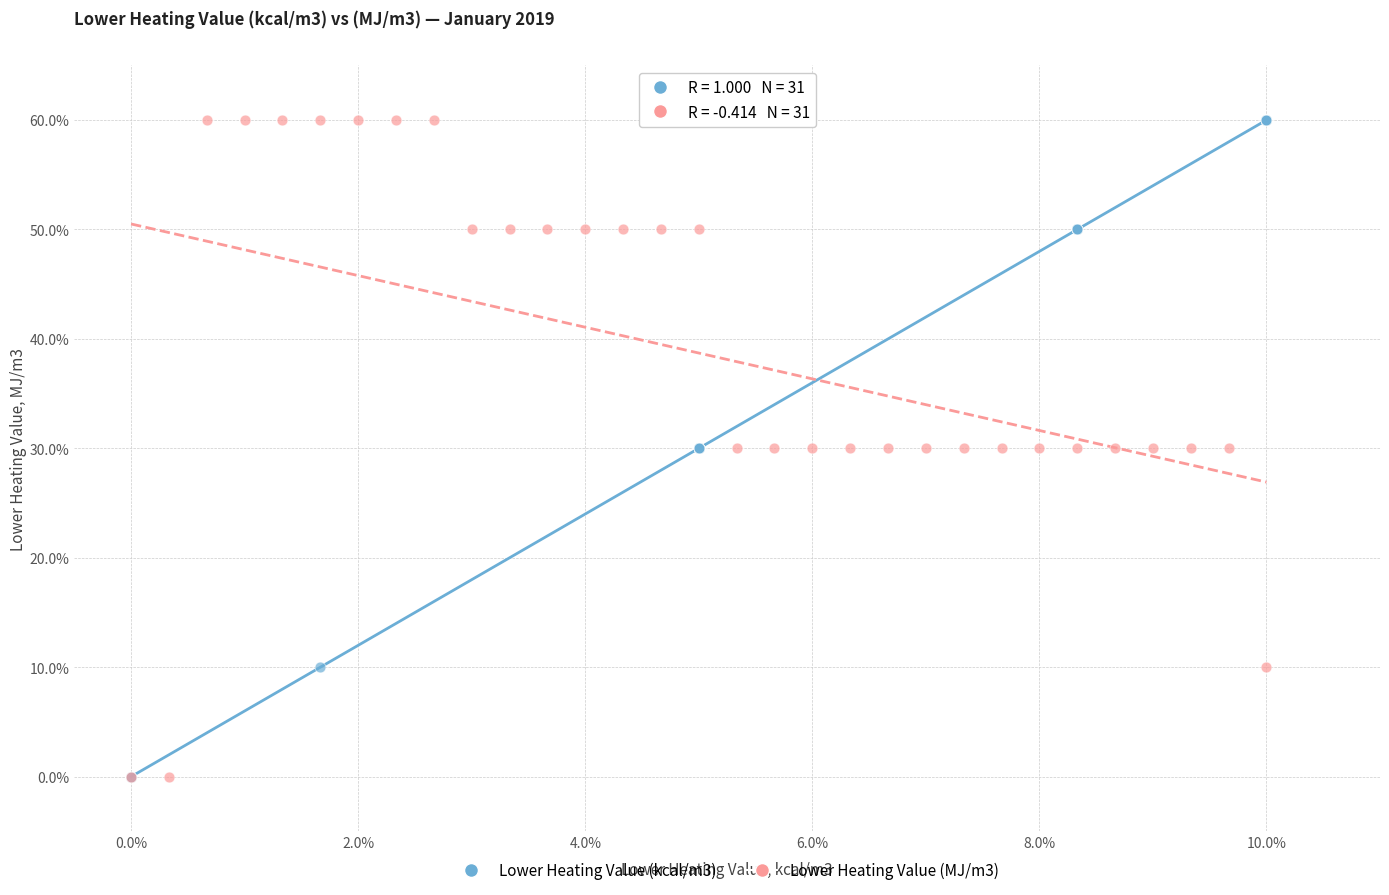

What are all the series names shown in the legend?

Lower Heating Value (kcal/m3), Lower Heating Value (MJ/m3)